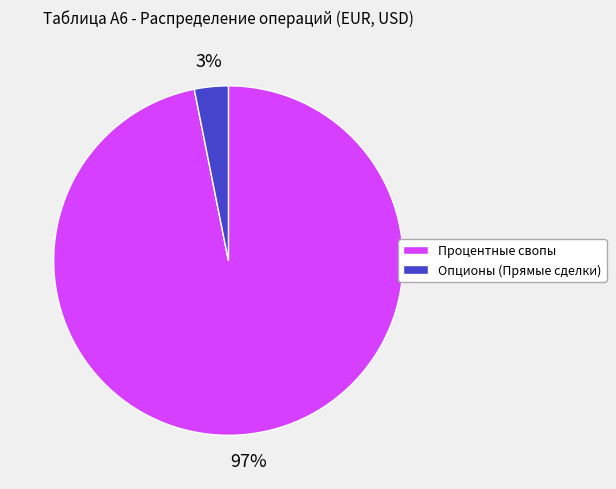

To the nearest percent, what is the difference between the Процентные свопы and Опционы (Прямые сделки) slice percentages?

94%